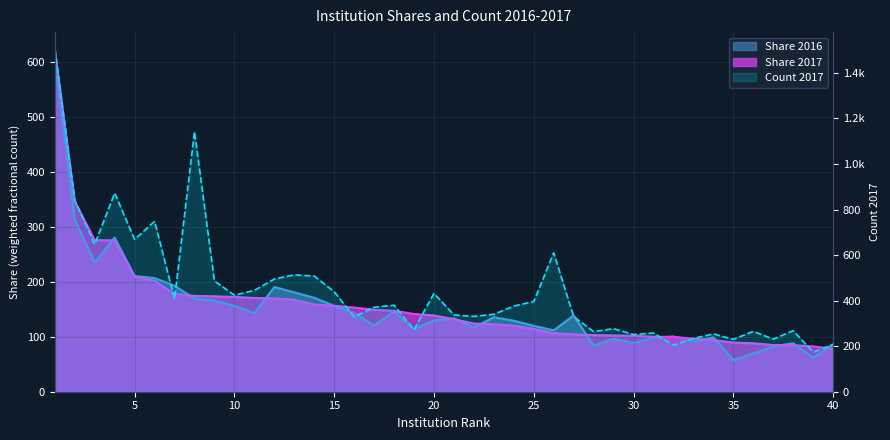

Which category has the lowest value across all series?

35